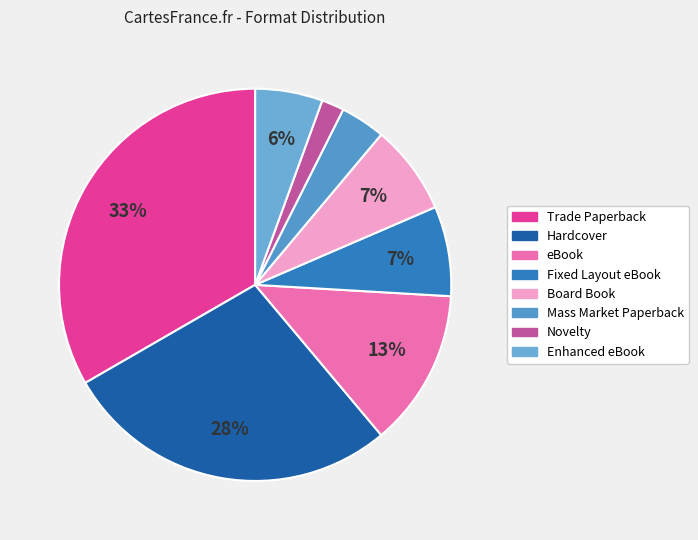

What percentage is NOT represented by Trade Paperback?

66.7%